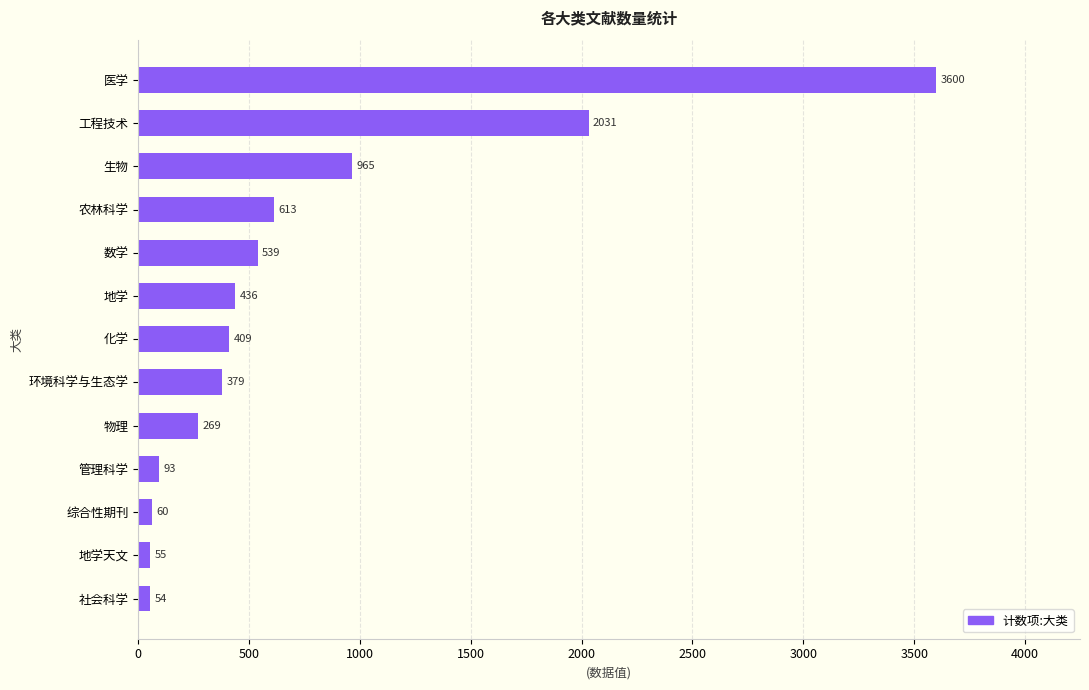

Which has a higher value, 数学 or 医学?

医学